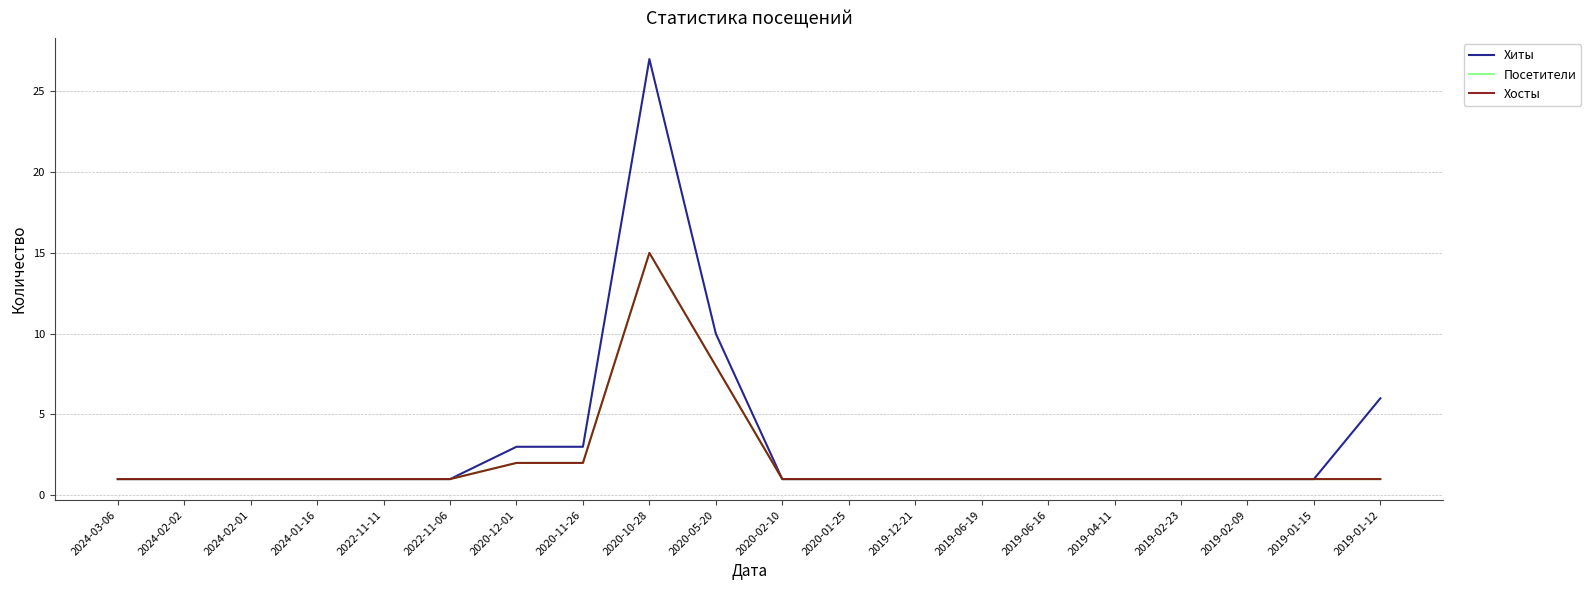

Is this an area chart (filled region under the line)?

No